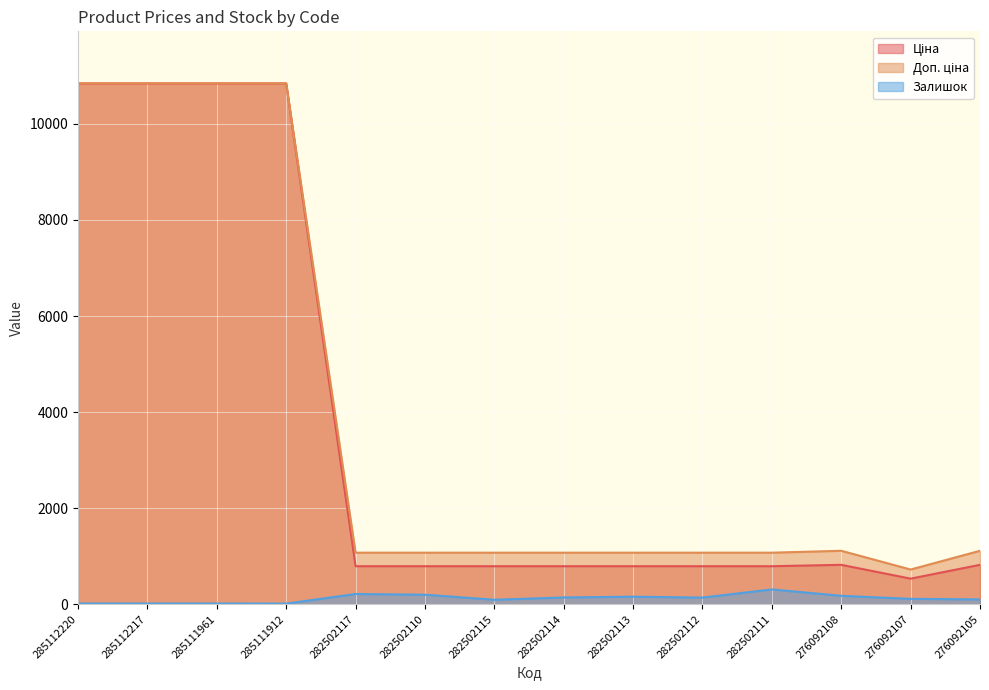

What is the difference between the maximum and minimum values in the Доп. ціна series?

10116.1